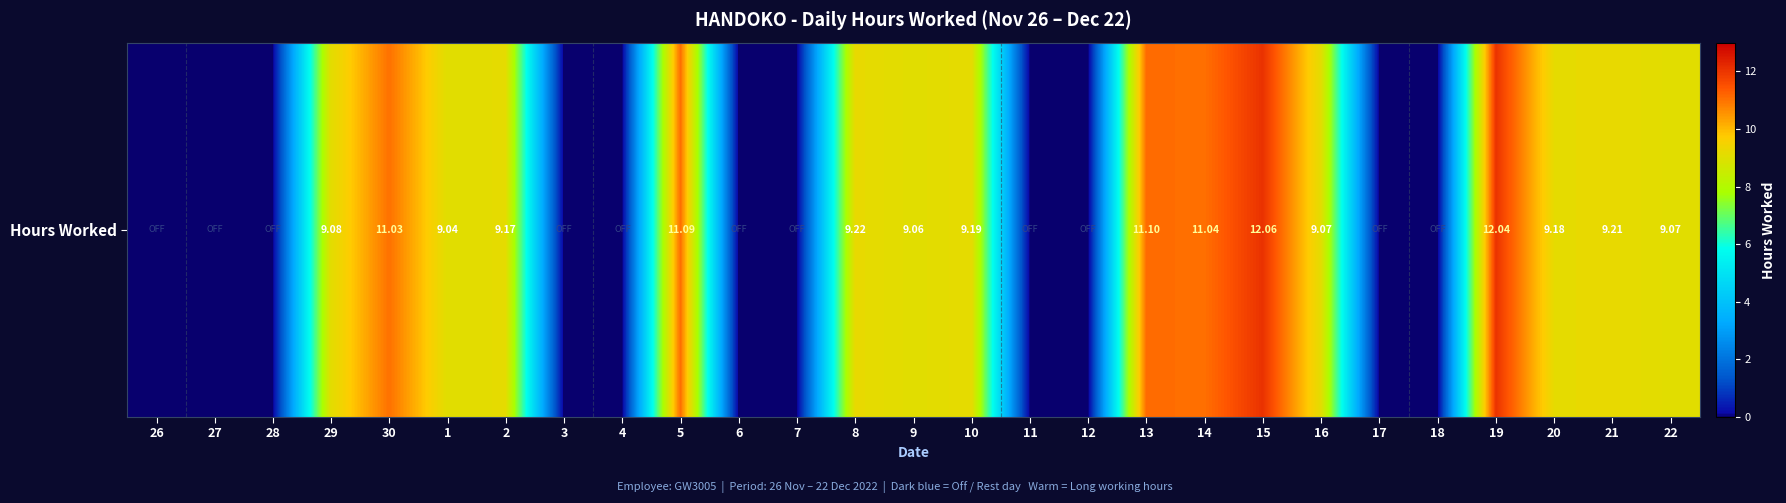

What is the difference between the maximum and minimum values?

12.1